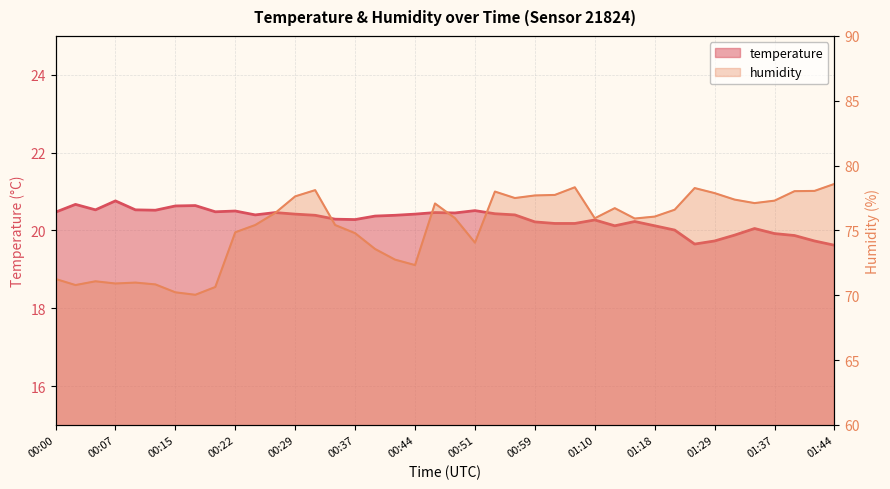

List the series in order of their peak value, highest first.

humidity, temperature